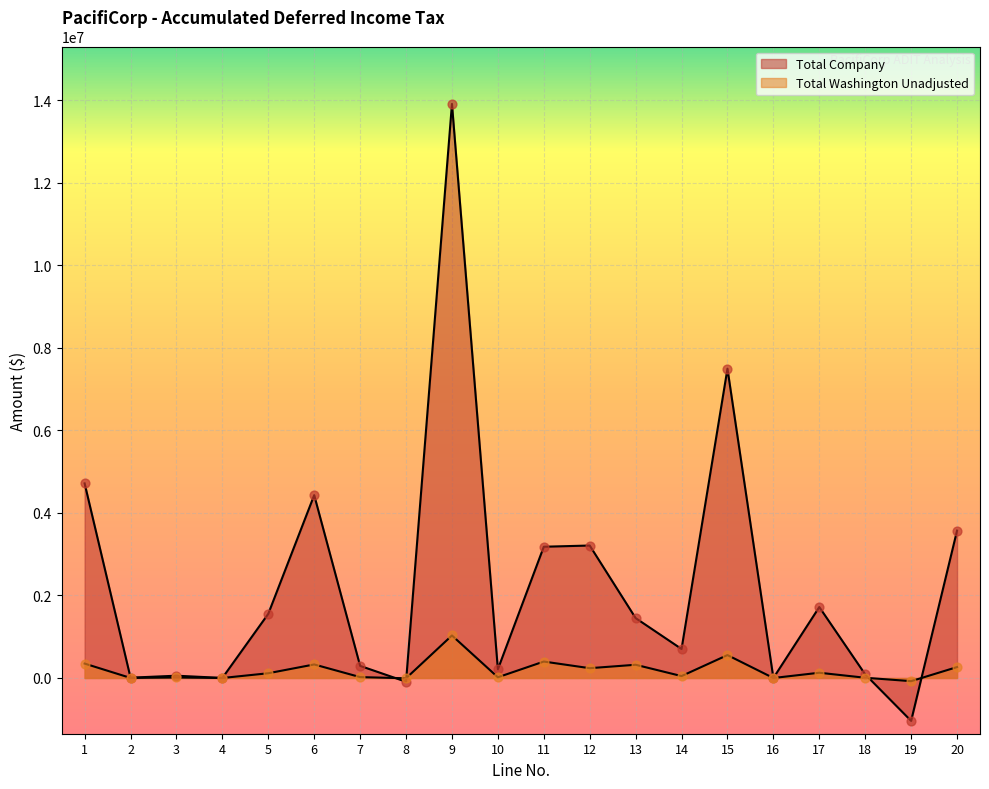

Which series contains the lowest Y value?

Total Company